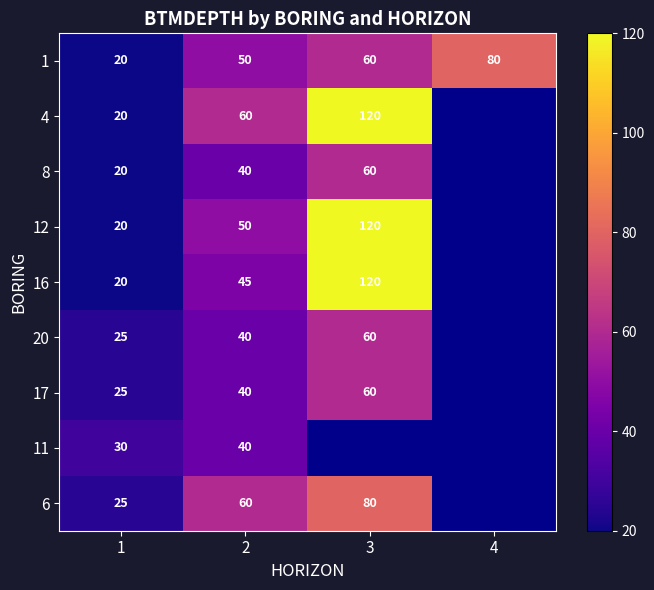

True or false: 17 has a value of 60 at 3.

True